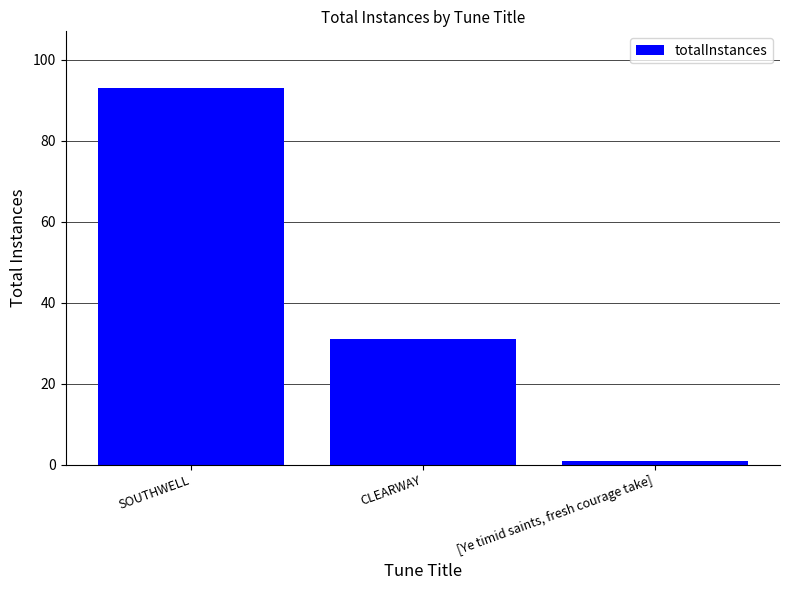

What is the sum of all values?

125